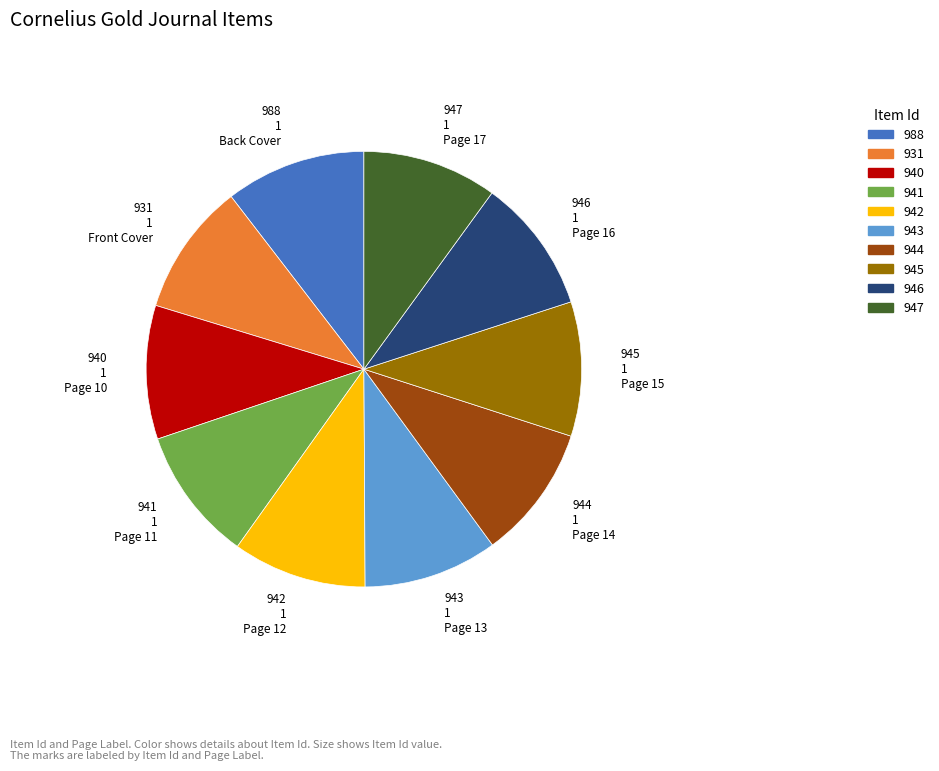

Does any single category account for the majority?

No